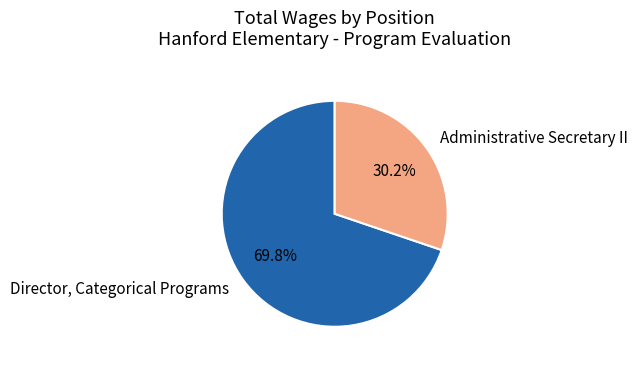

Does Director, Categorical Programs account for over 50% of the chart?

Yes